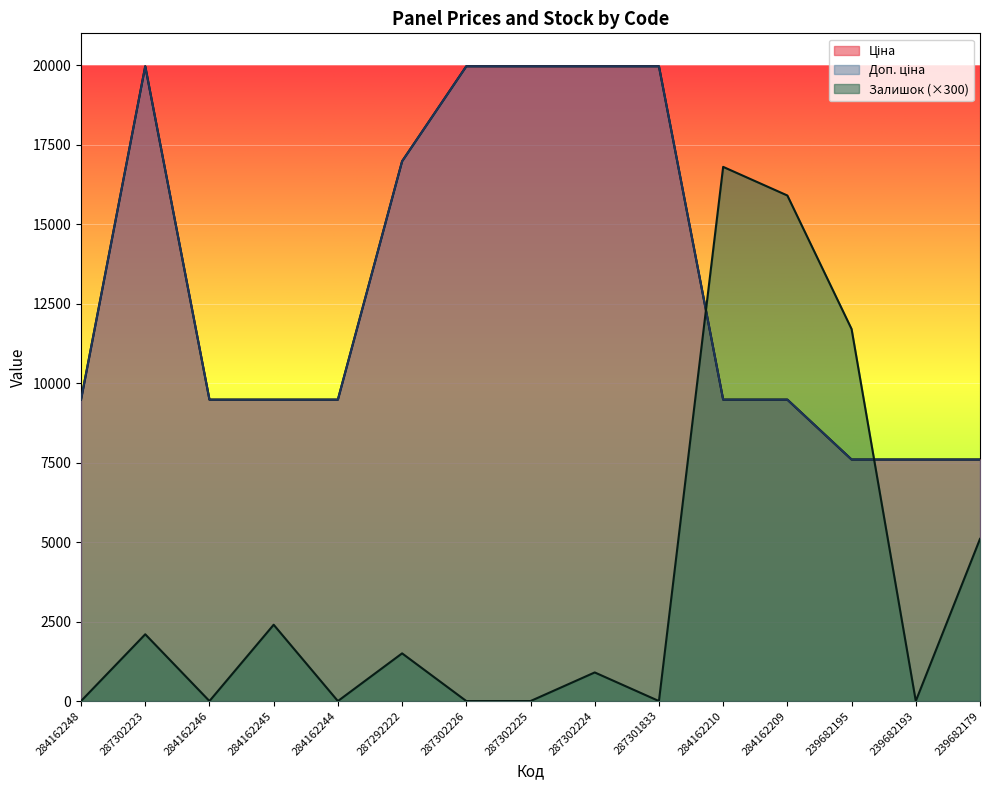

Rank the series by their maximum value, from highest to lowest.

Ціна, Доп. ціна, Залишок